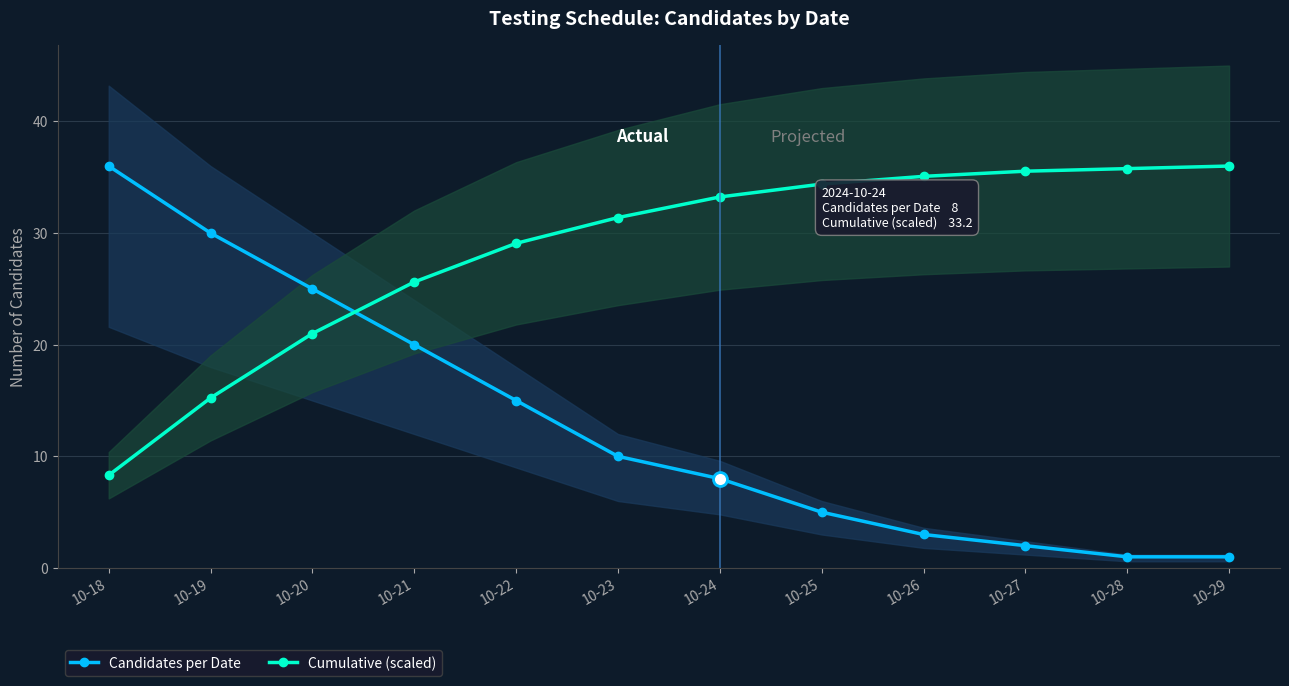

What is the highest value of the Candidates per Date series?

36.0